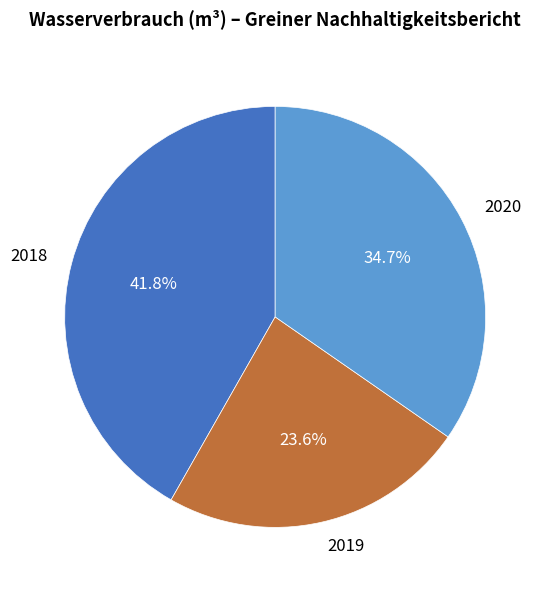

To the nearest percent, what portion does 2018 represent?

42%